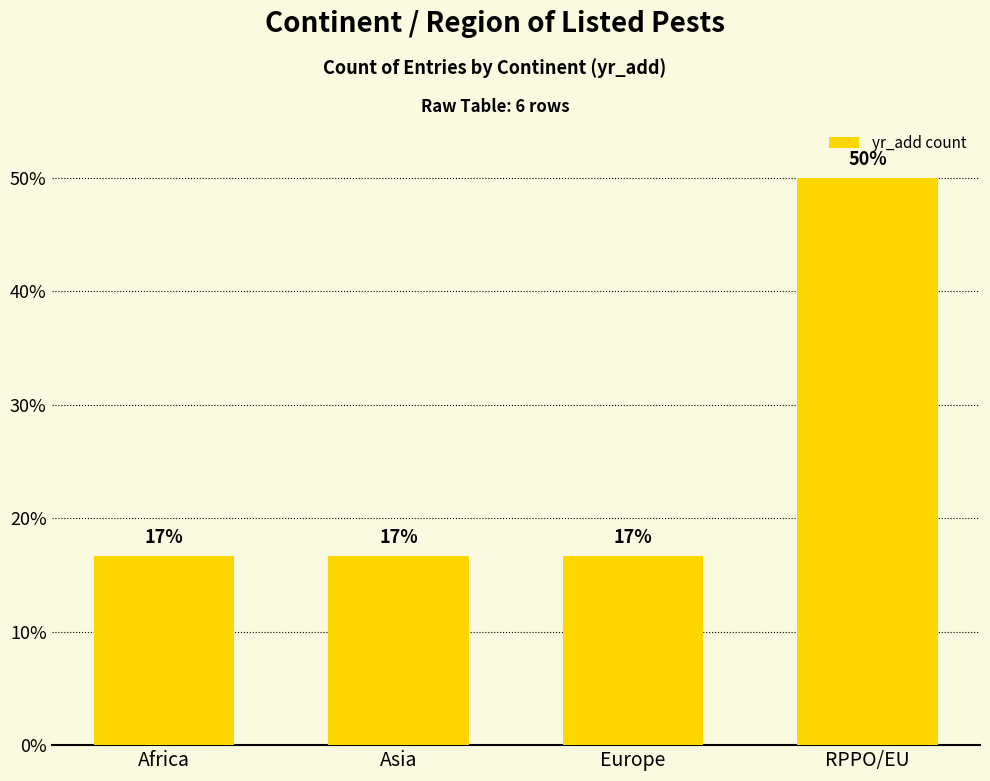

Does the chart contain any negative values?

No